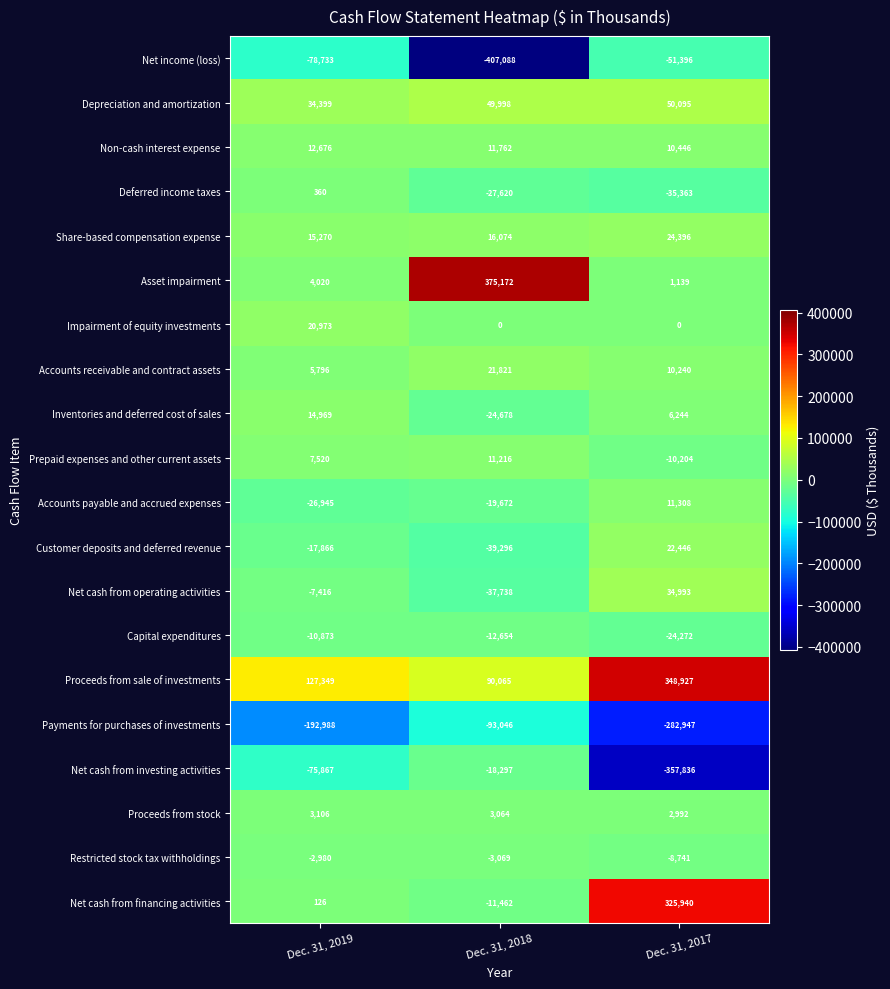

At which label does Share-based compensation expense reach its minimum?

Dec. 31, 2019